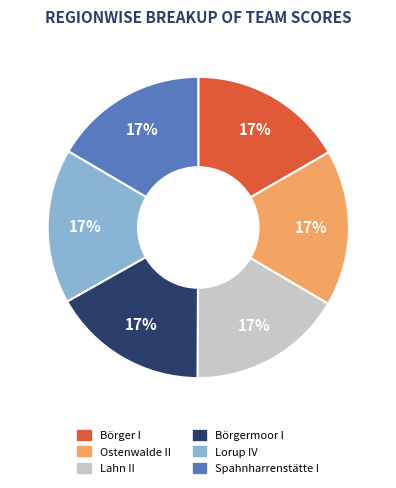

Combined, do Lorup IV and Börger I account for over 50%?

No